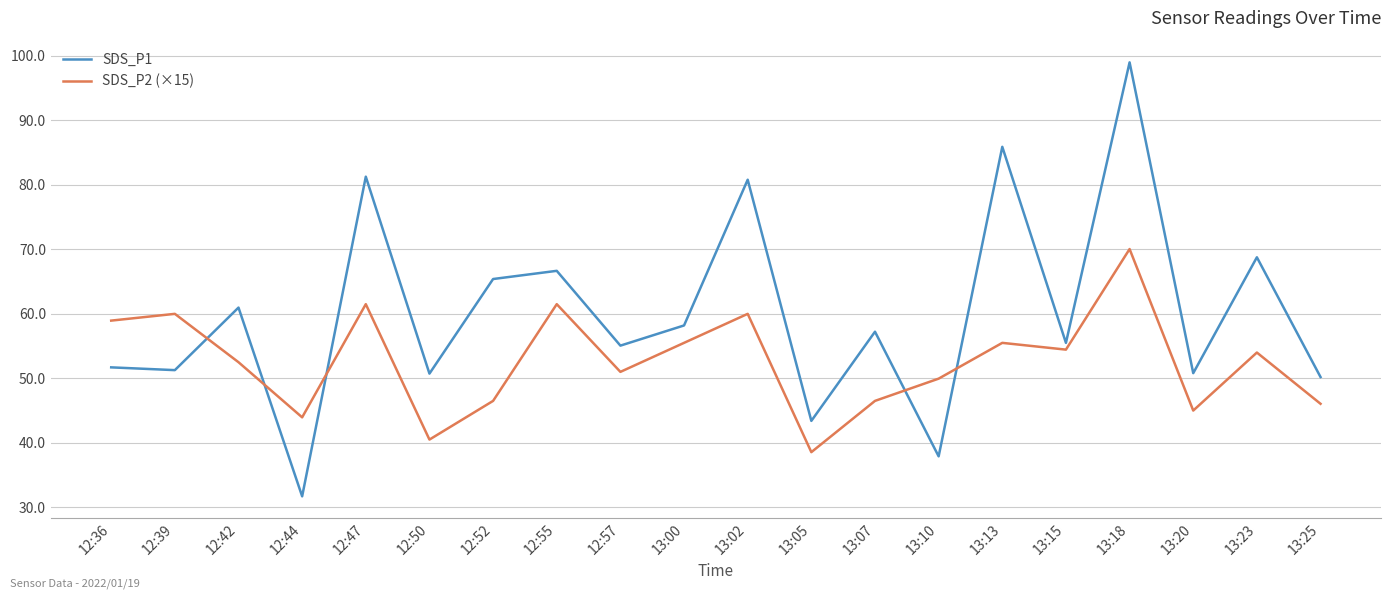

Is the value of SDS_P2 (×15) at 13:18 greater than the value of SDS_P1 at 13:13?

No